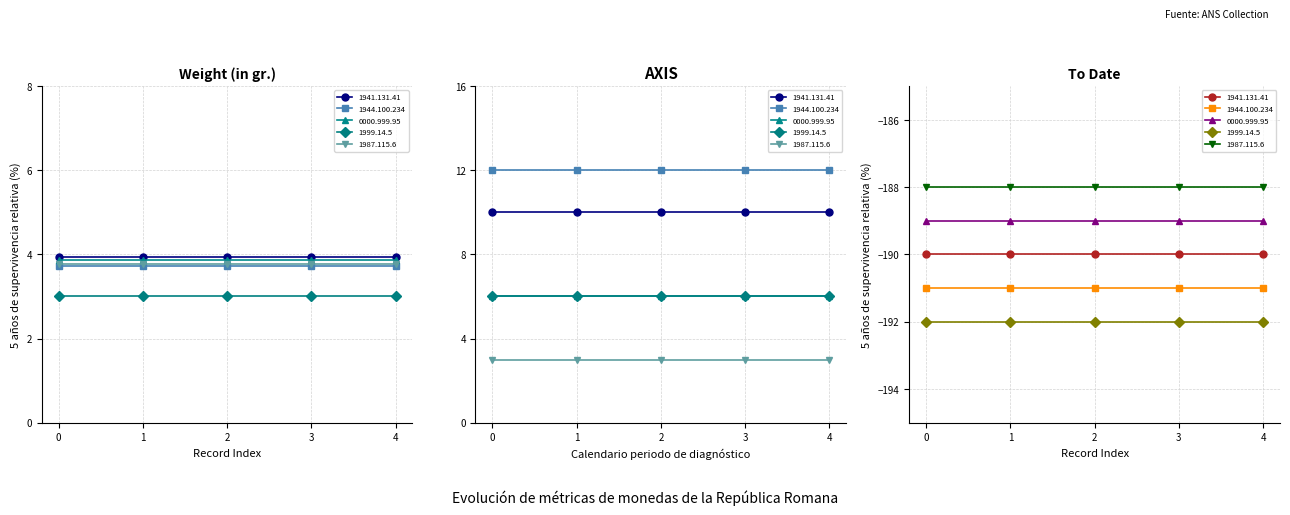

Which series ends up on top after the final intersection of Axis and Weight (in gr.)?

Weight (in gr.)